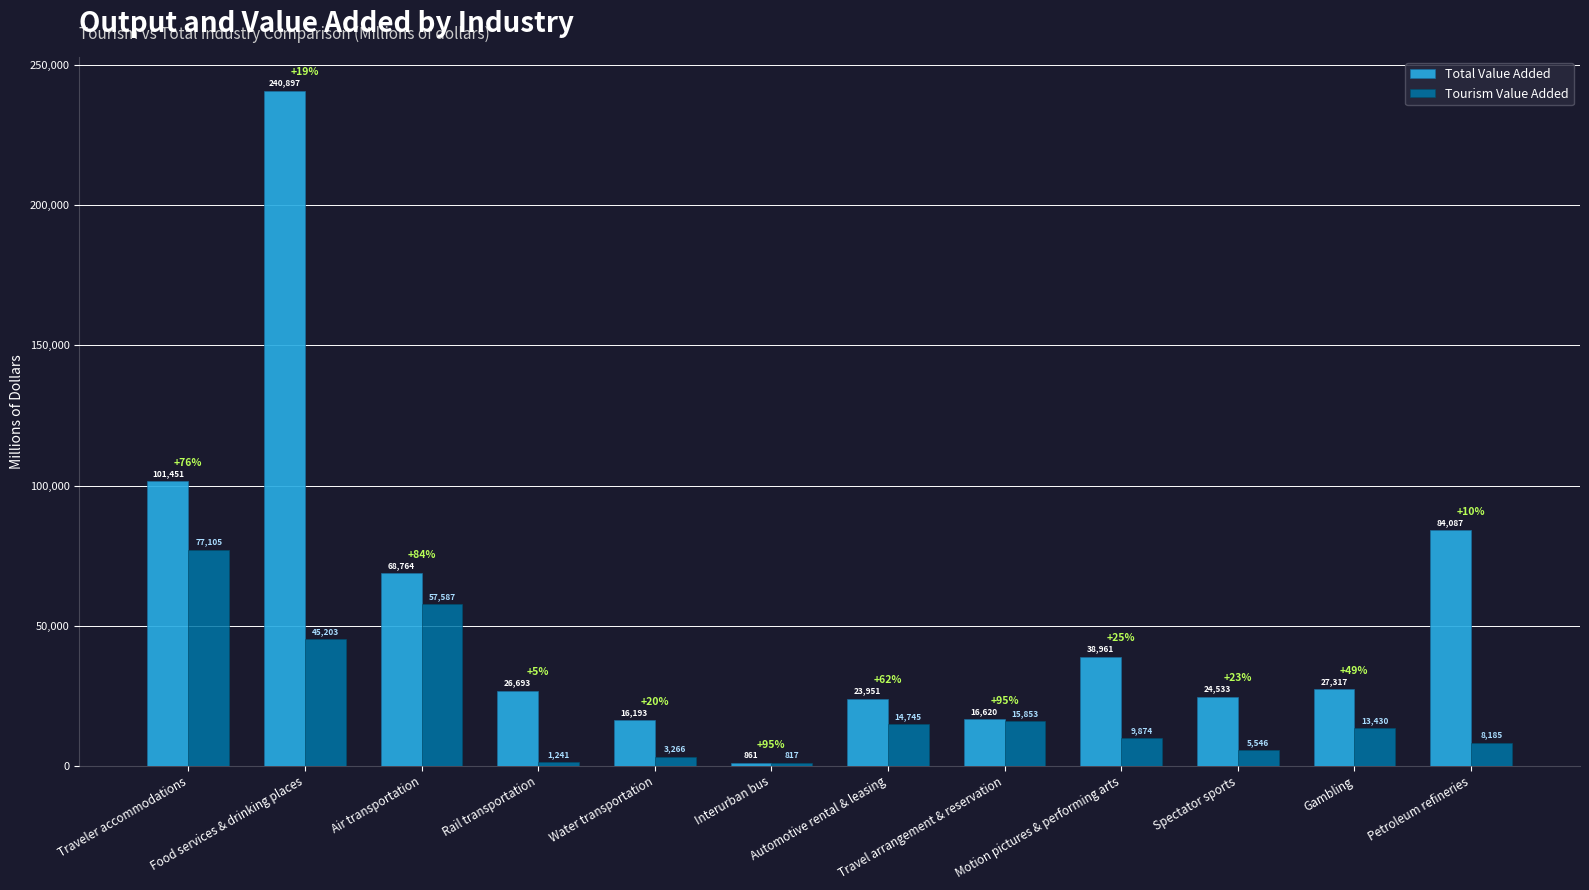

Count the number of categories in the chart.

12